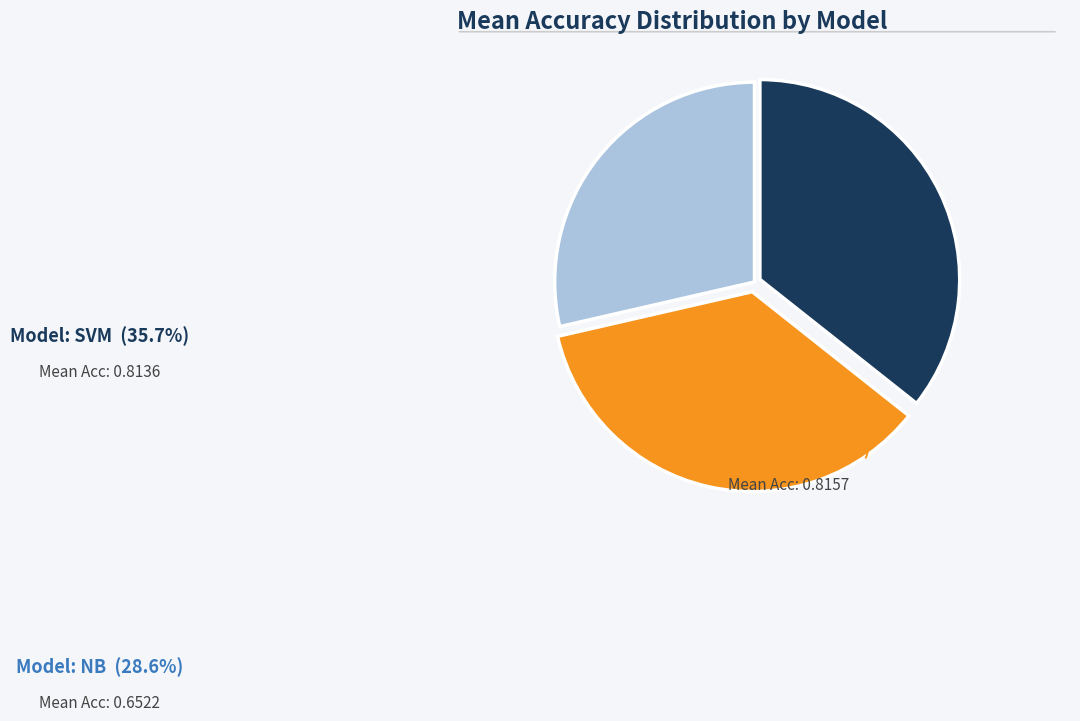

Is there any slice that represents more than half of the pie?

No